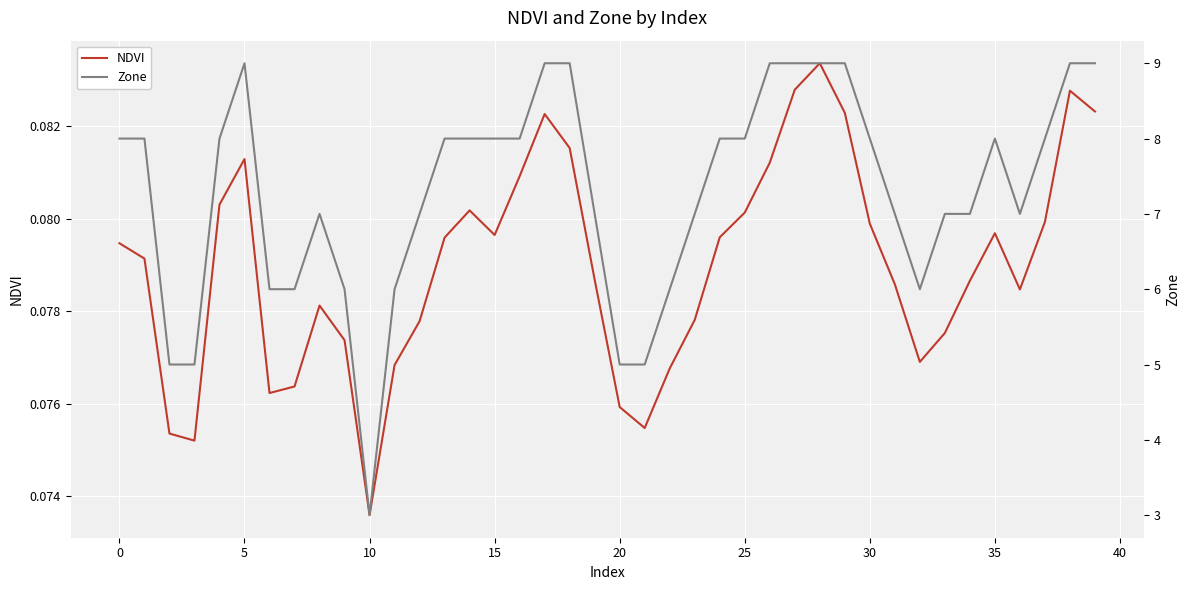

True or false: NDVI and Zone intersect in this chart.

False